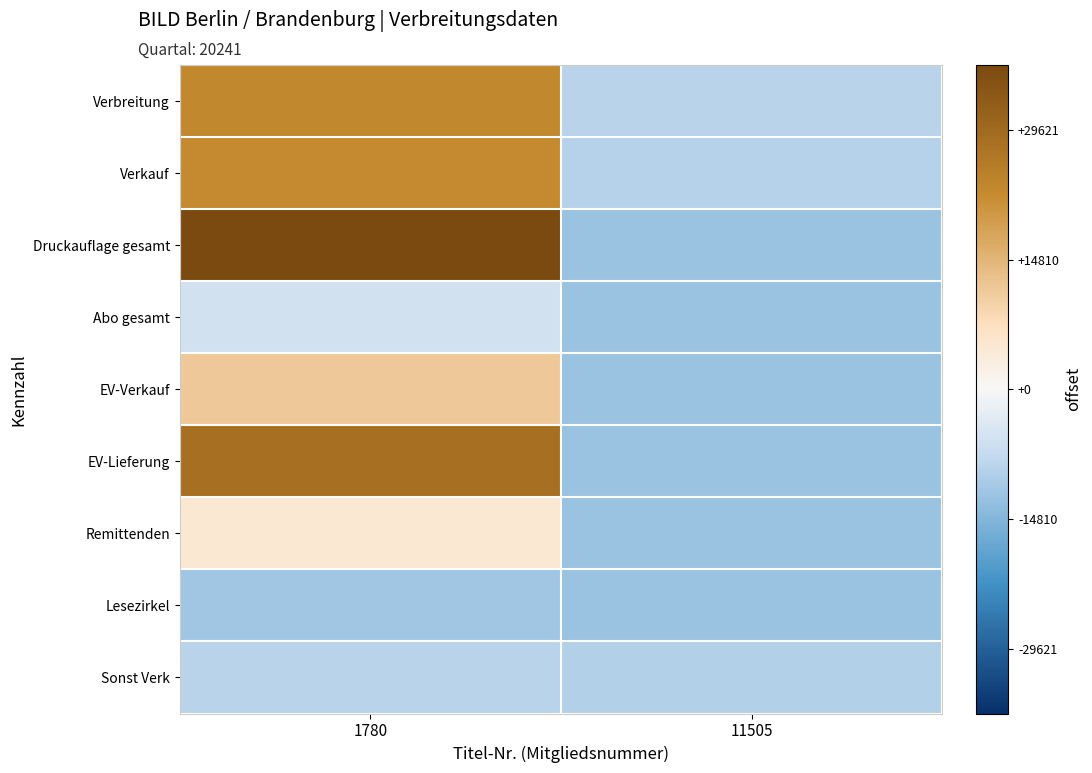

What is the smallest value displayed?

-12347.6